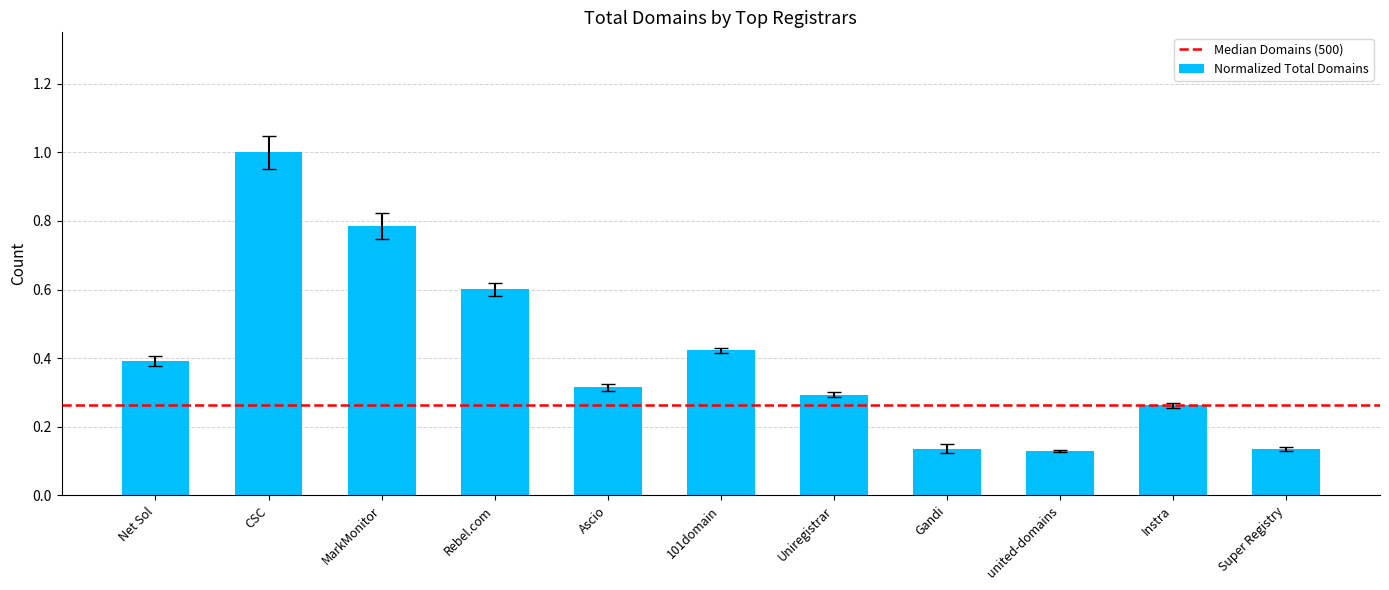

Between Gandi and 101domain, which is larger?

101domain